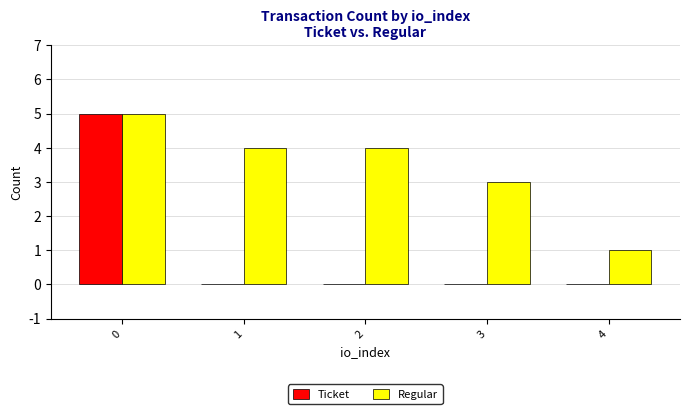

How many distinct data groups are displayed?

2